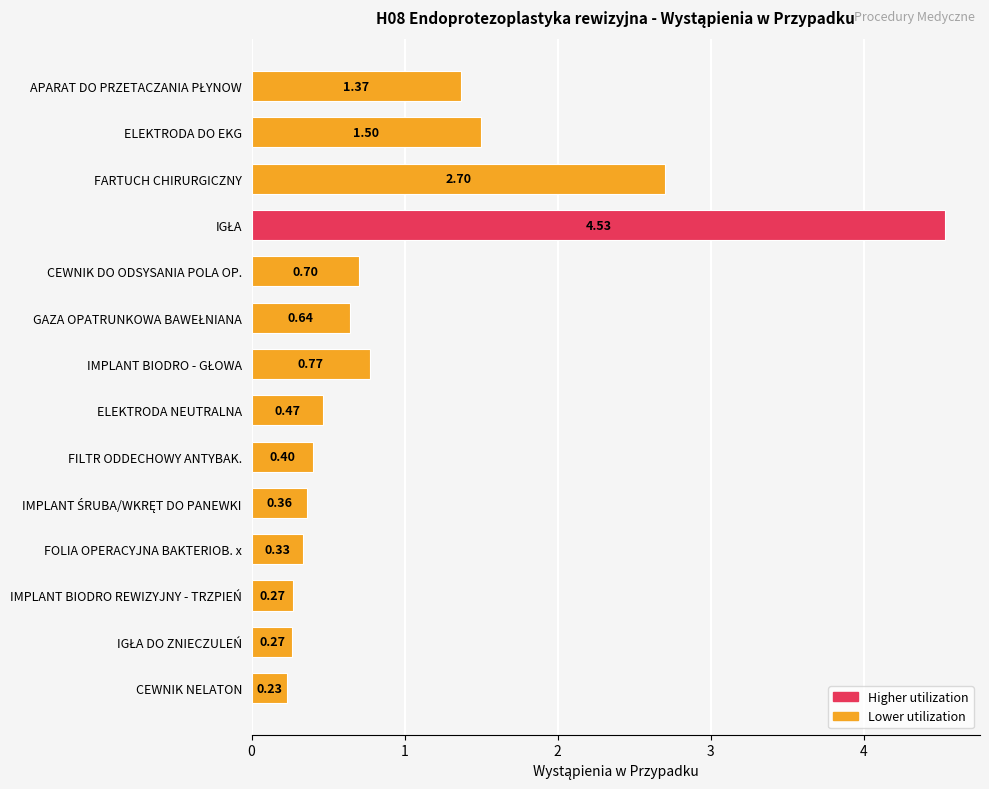

Where is the data nearest to the value 2?

ELEKTRODA DO EKG